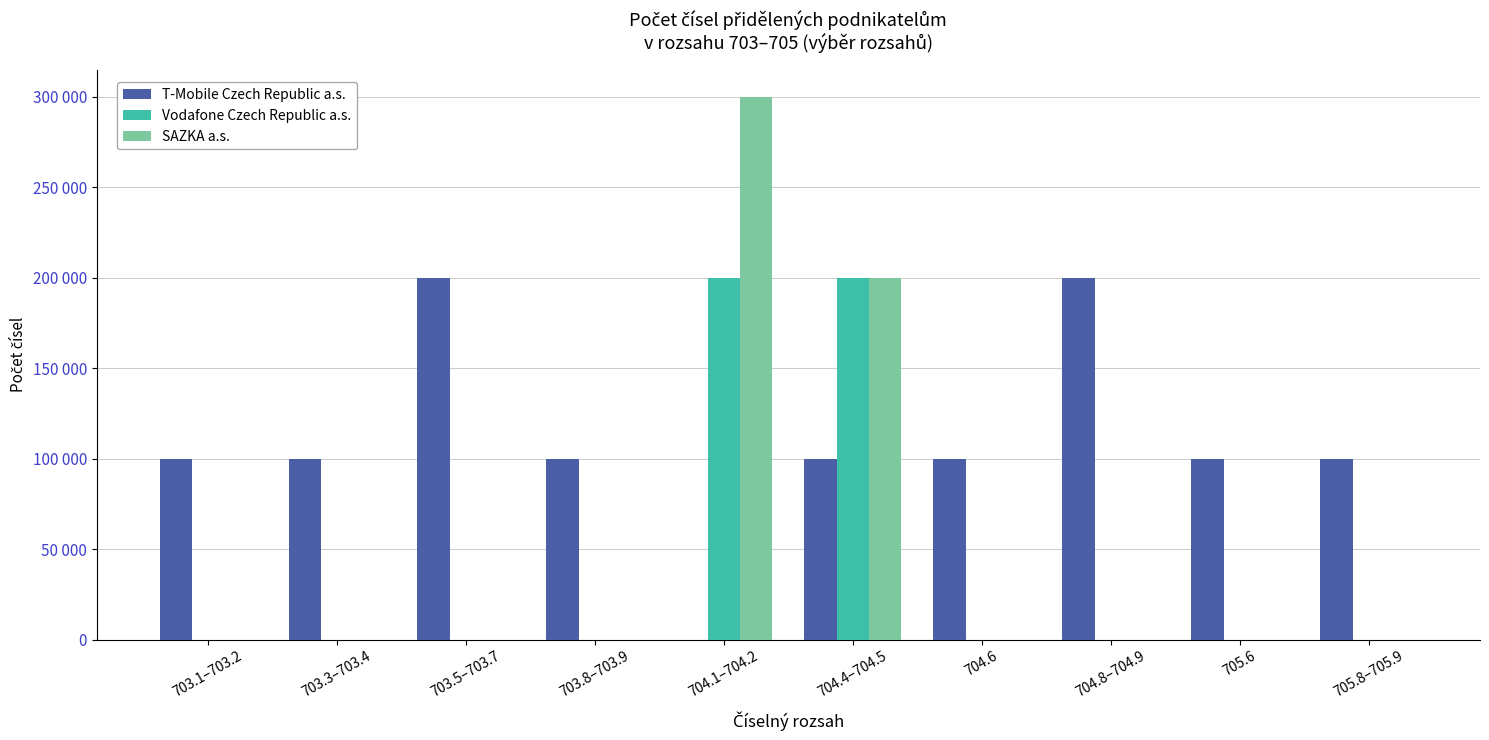

Reading left to right, extract all data points from this chart.

T-Mobile Czech Republic a.s.: 703.1–703.2=100000	703.3–703.4=100000	703.5–703.7=200000	703.8–703.9=100000	704.1–704.2=0	704.4–704.5=100000	704.6=100000	704.8–704.9=200000	705.6=100000	705.8–705.9=100000
Vodafone Czech Republic a.s.: 703.1–703.2=0	703.3–703.4=0	703.5–703.7=0	703.8–703.9=0	704.1–704.2=200000	704.4–704.5=200000	704.6=0	704.8–704.9=0	705.6=0	705.8–705.9=0
SAZKA a.s.: 703.1–703.2=0	703.3–703.4=0	703.5–703.7=0	703.8–703.9=0	704.1–704.2=300000	704.4–704.5=200000	704.6=0	704.8–704.9=0	705.6=0	705.8–705.9=0